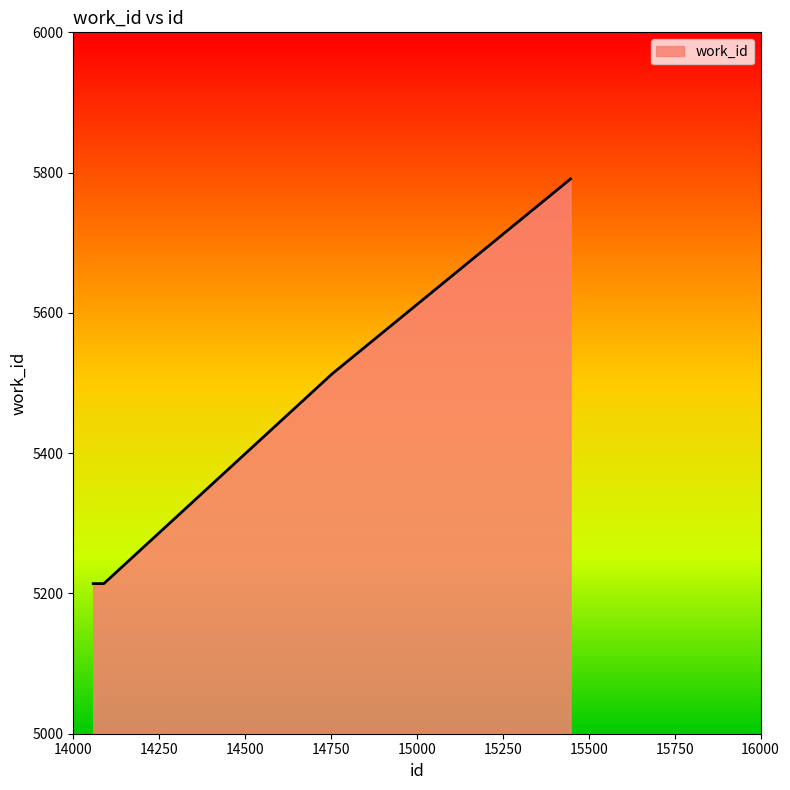

What is the average value?

5339